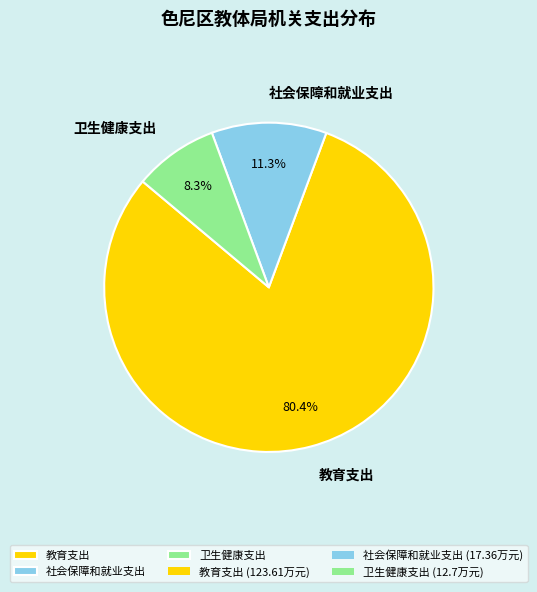

True or false: 社会保障和就业支出 accounts for 5% of the total.

False